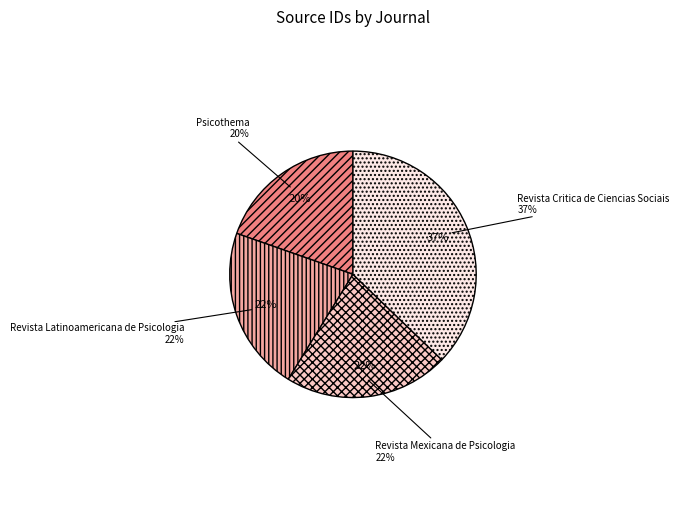

Rank the categories by value from lowest to highest.

Psicothema, Revista Latinoamericana de Psicologia, Revista Mexicana de Psicologia, Revista Critica de Ciencias Sociais